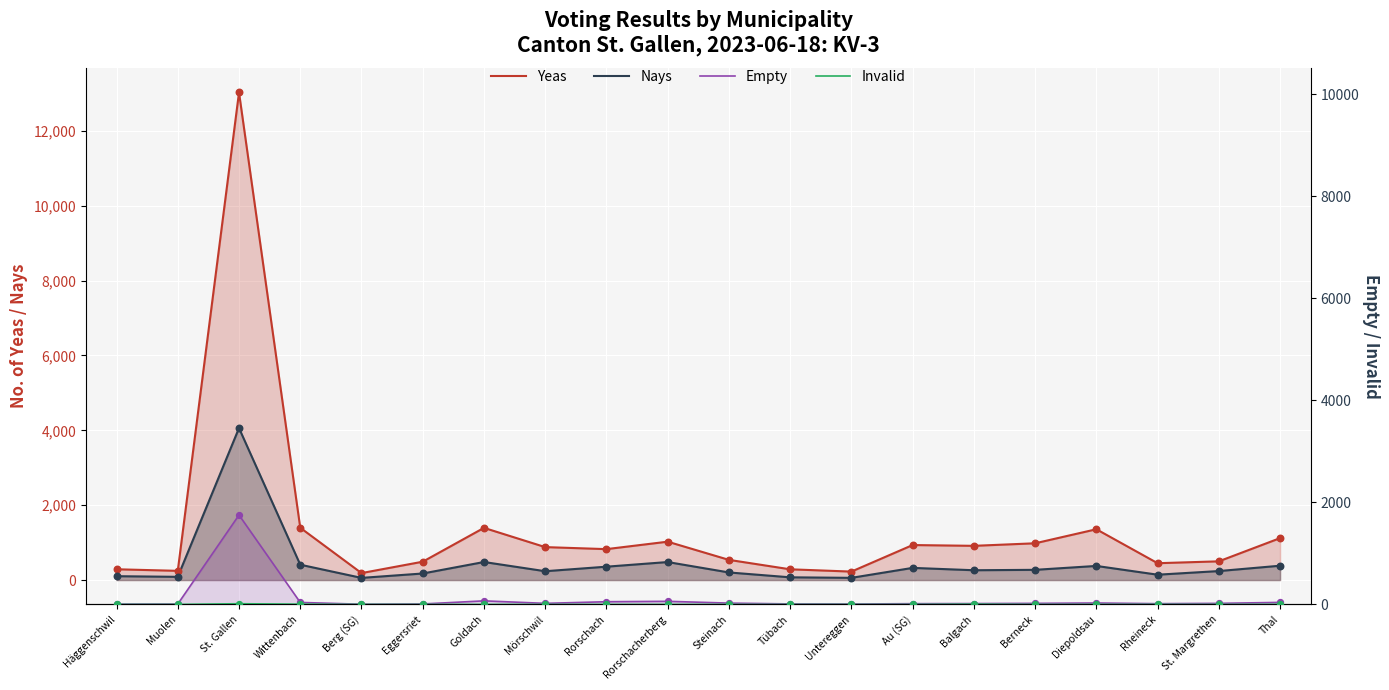

Which series has the widest spread of Y values?

Yeas